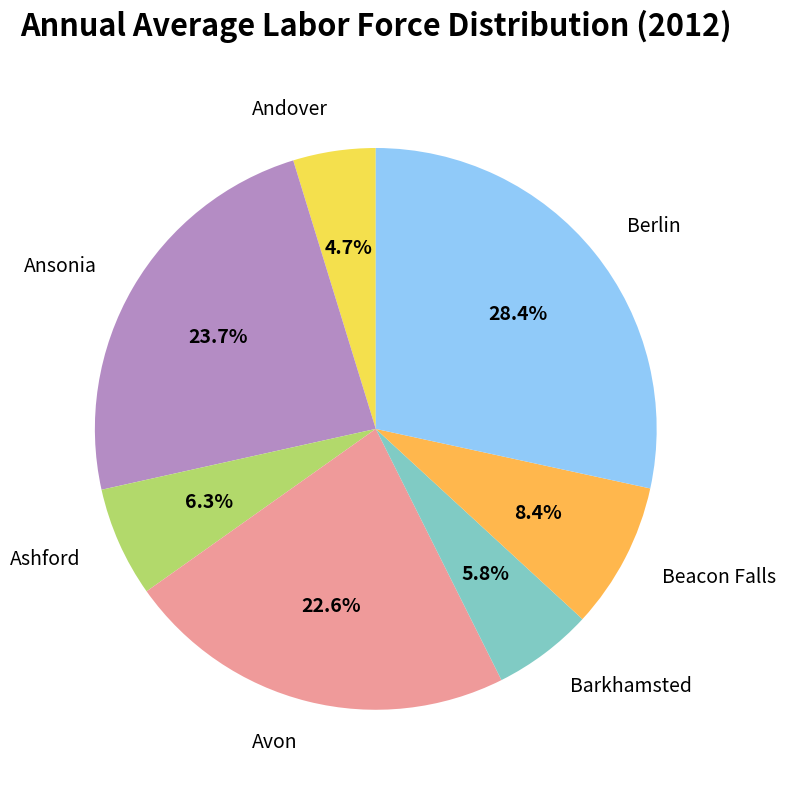

To the nearest percent, what is the difference between the largest and smallest slice percentages?

24%